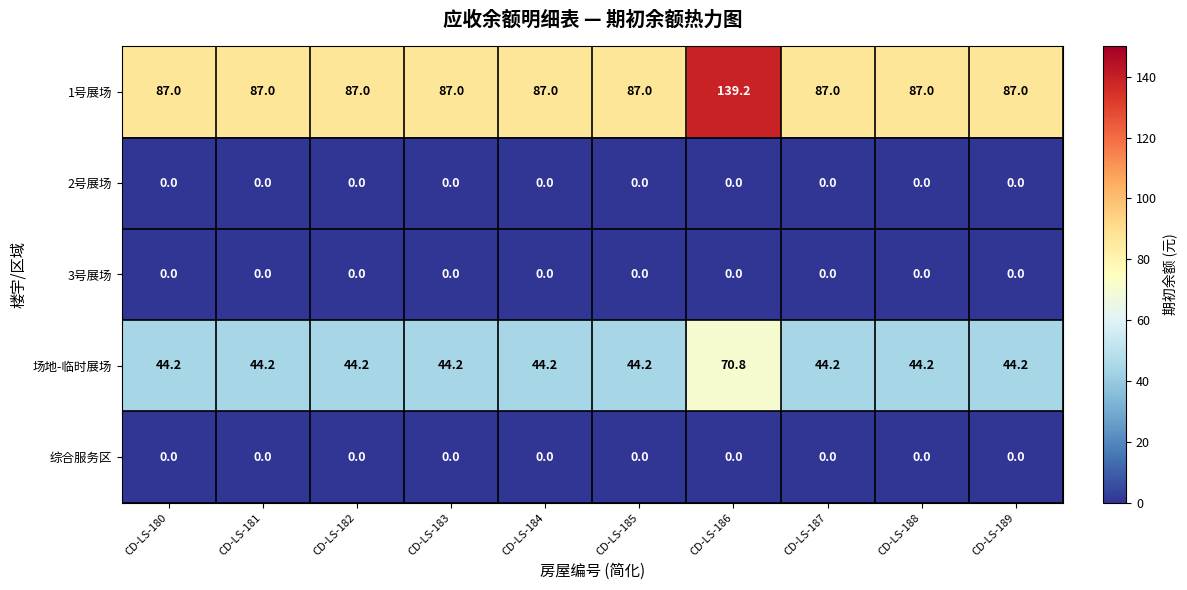

Which series changed the most between CD-LS-182 and CD-LS-186?

1号展场